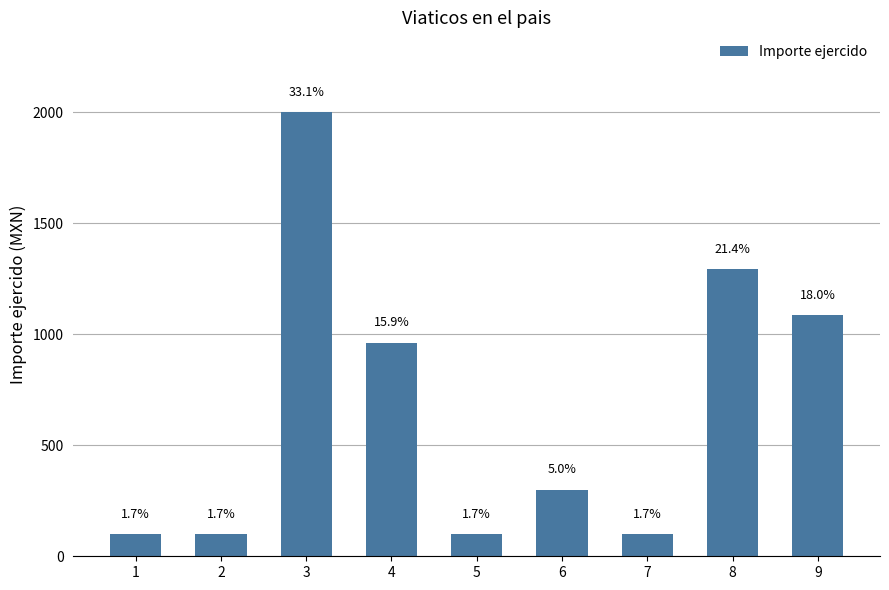

Reading left to right, what are all the values shown in this chart?

100	100	2000	962	100	300	100	1294	1085